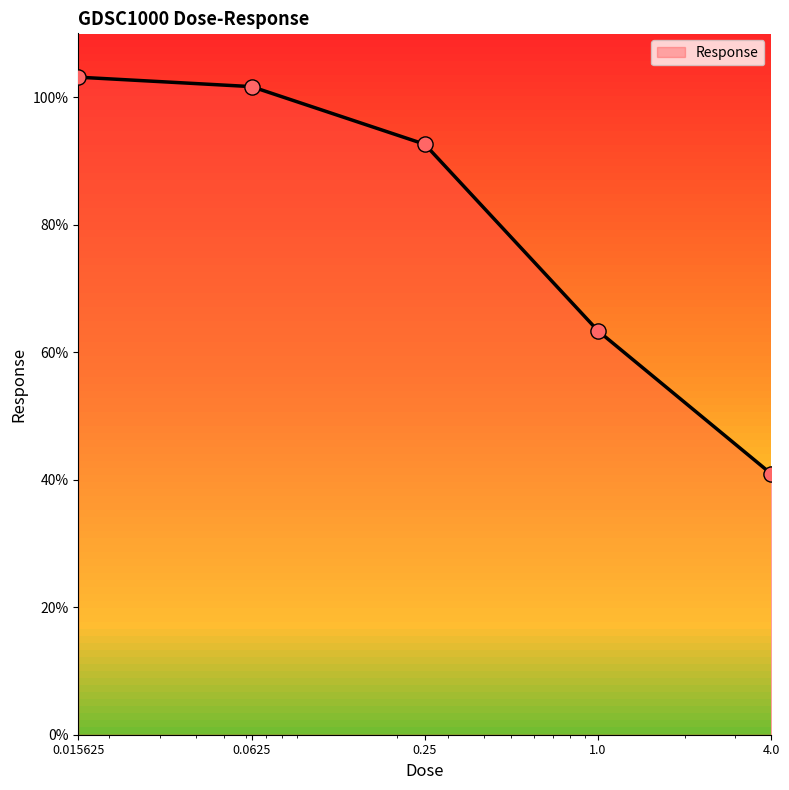

What is the maximum value shown in the chart?

103.1